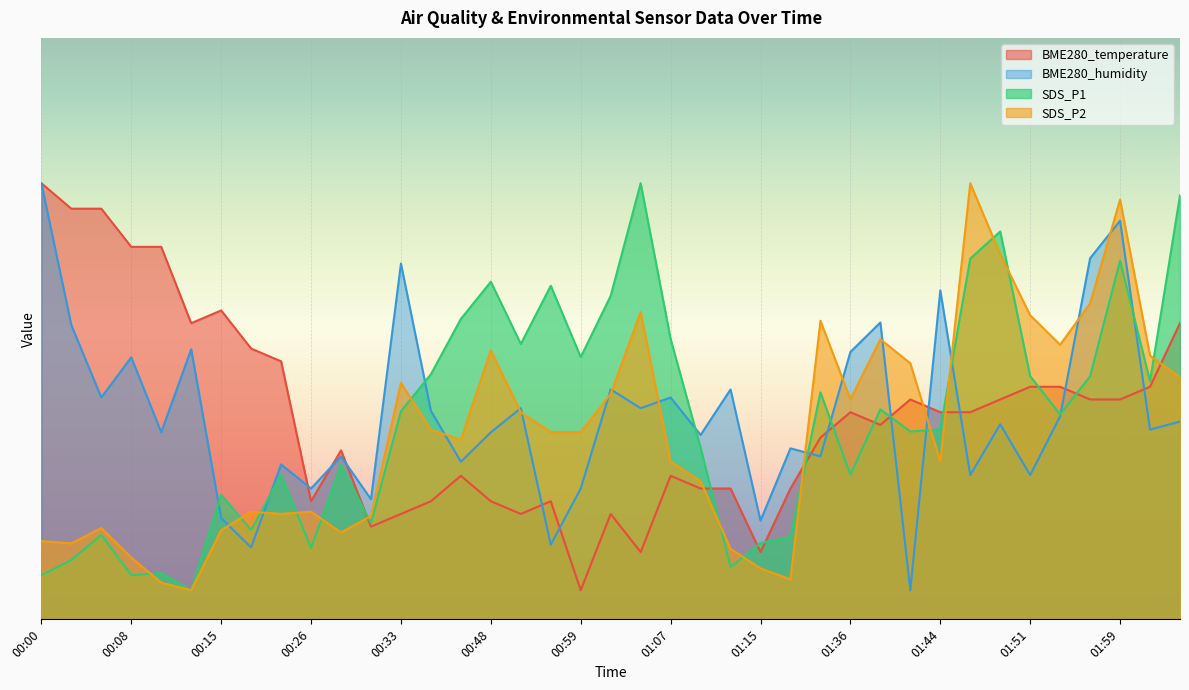

What position from the left is 02:01?

38